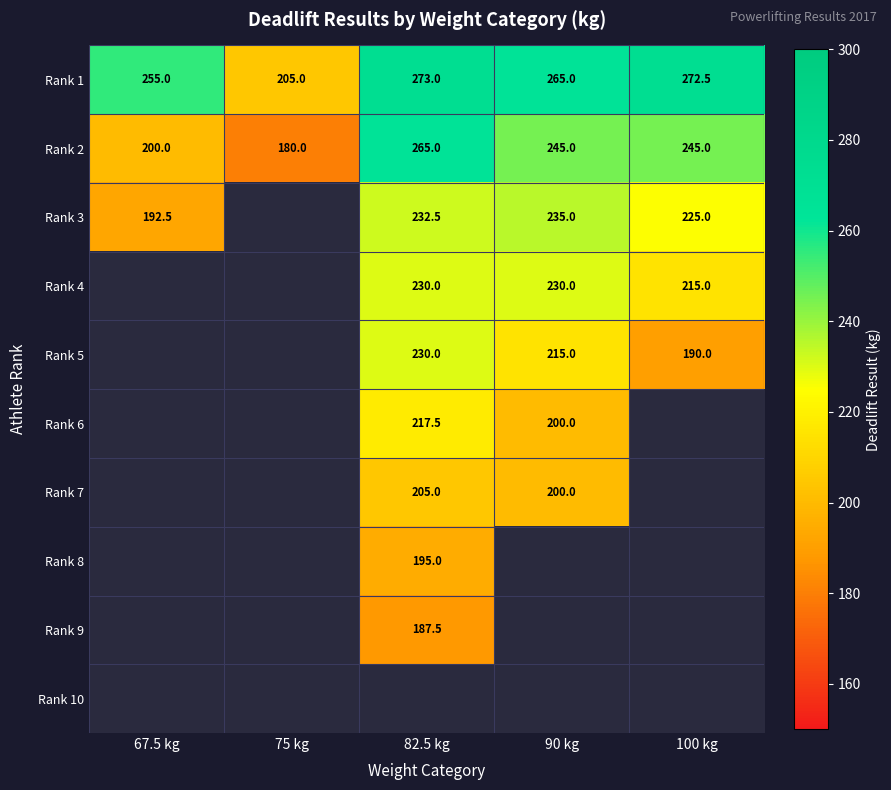

What is the spread (max minus min) of values at 75 kg?

25.0